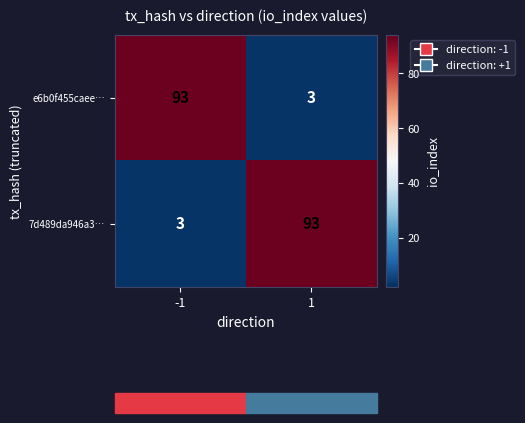

The e6b0f455caee… series shows 3 at 1. True or false?

True